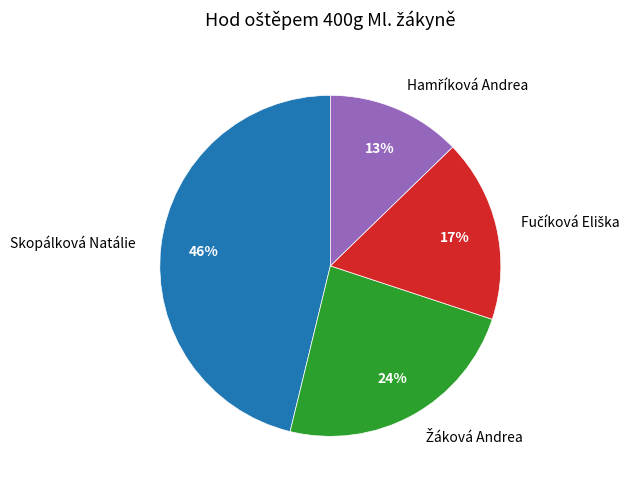

What is the largest slice in the pie chart?

Skopálková Natálie